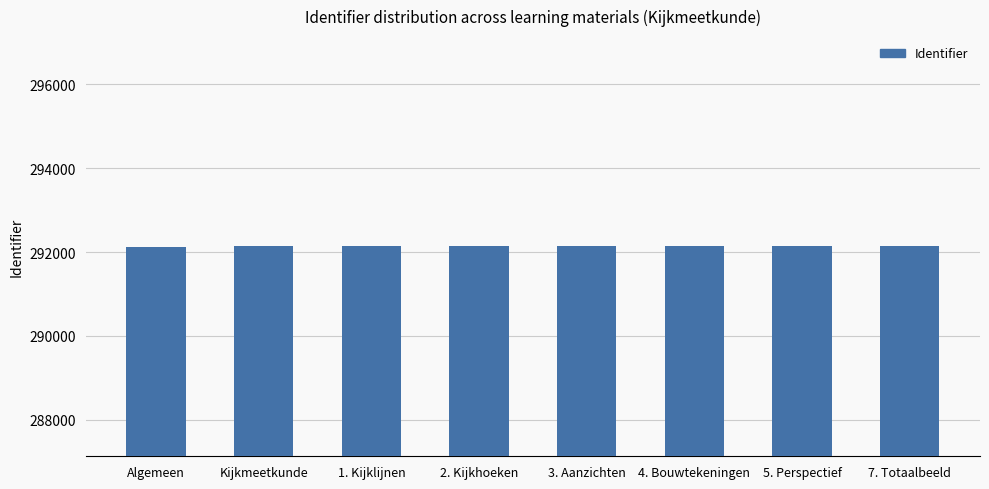

What is the change in value from 3. Aanzichten to 4. Bouwtekeningen?

+2